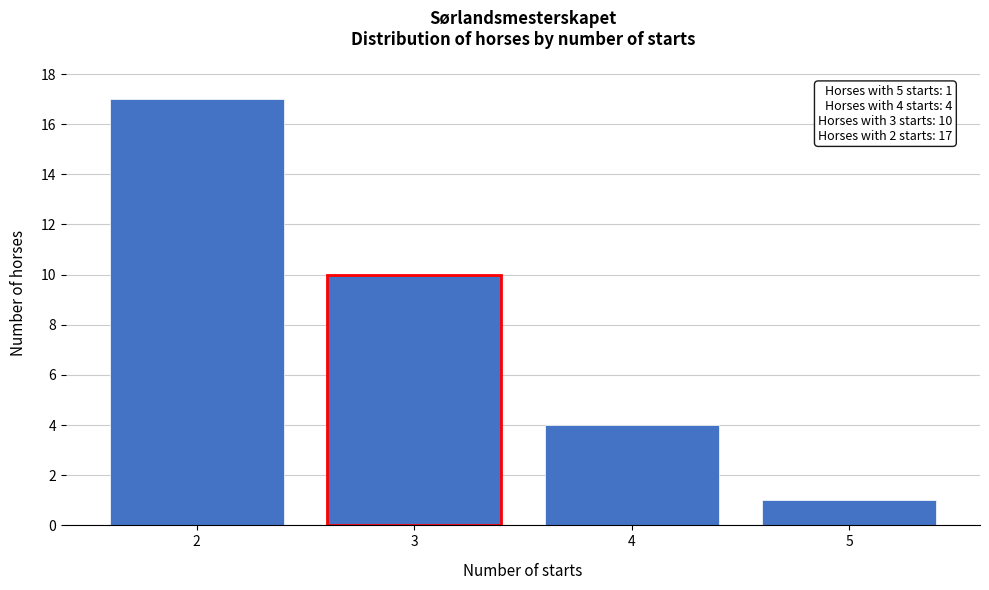

Reading left to right, what are all the values shown in this chart?

2=17	3=10	4=4	5=1